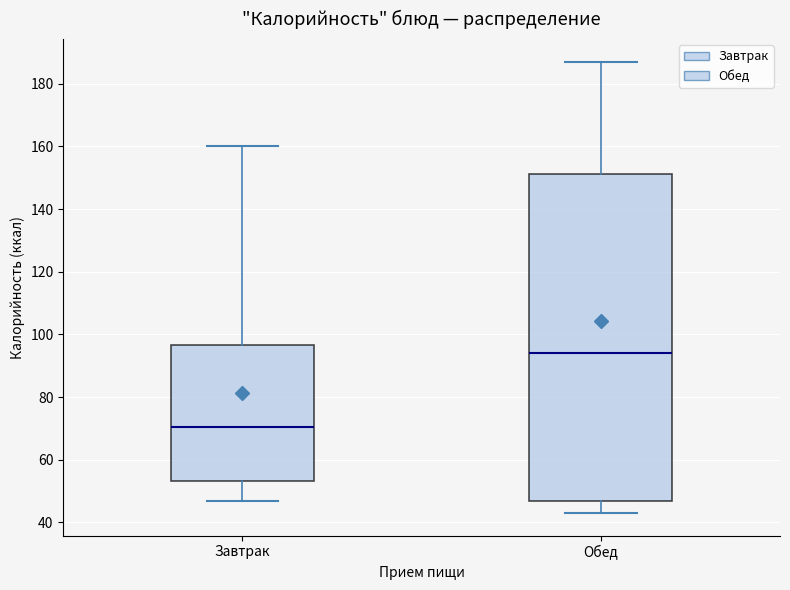

Which box is the tallest, from its lower edge to its upper edge?

Обед